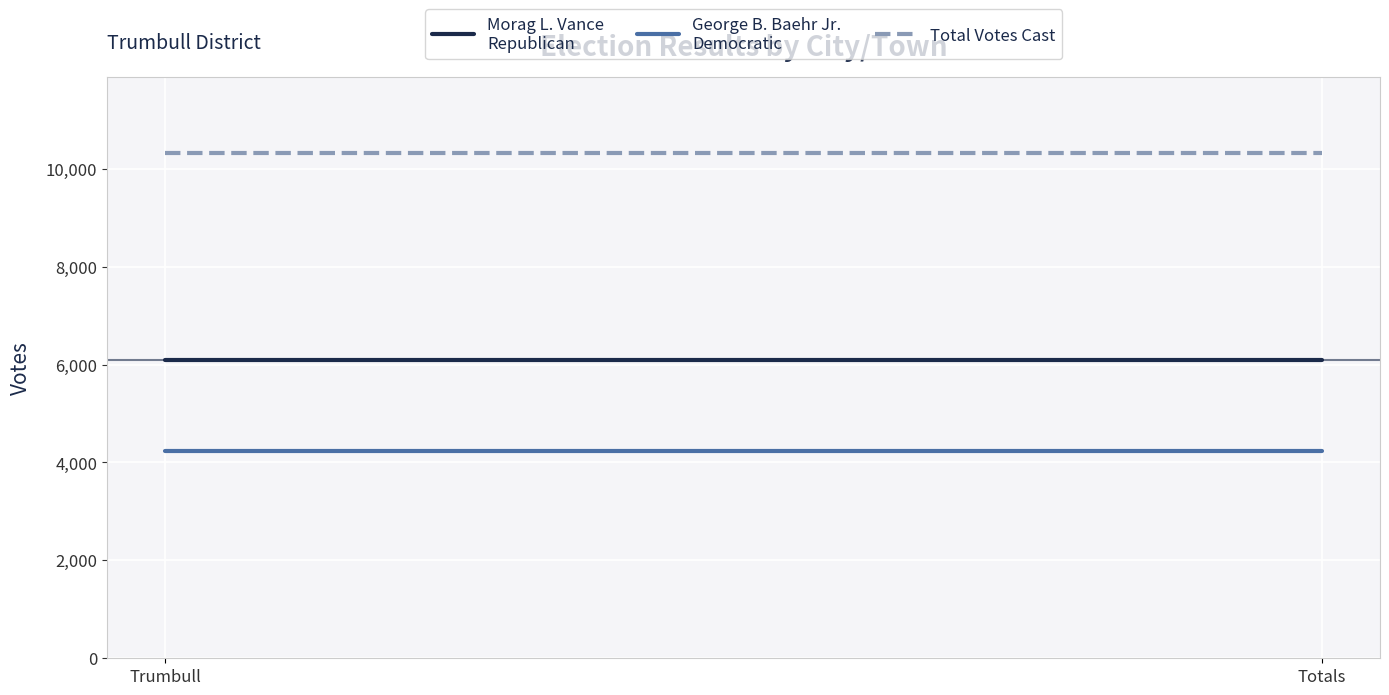

What is the minimum value for George B. Baehr Jr.
Democratic?

4239